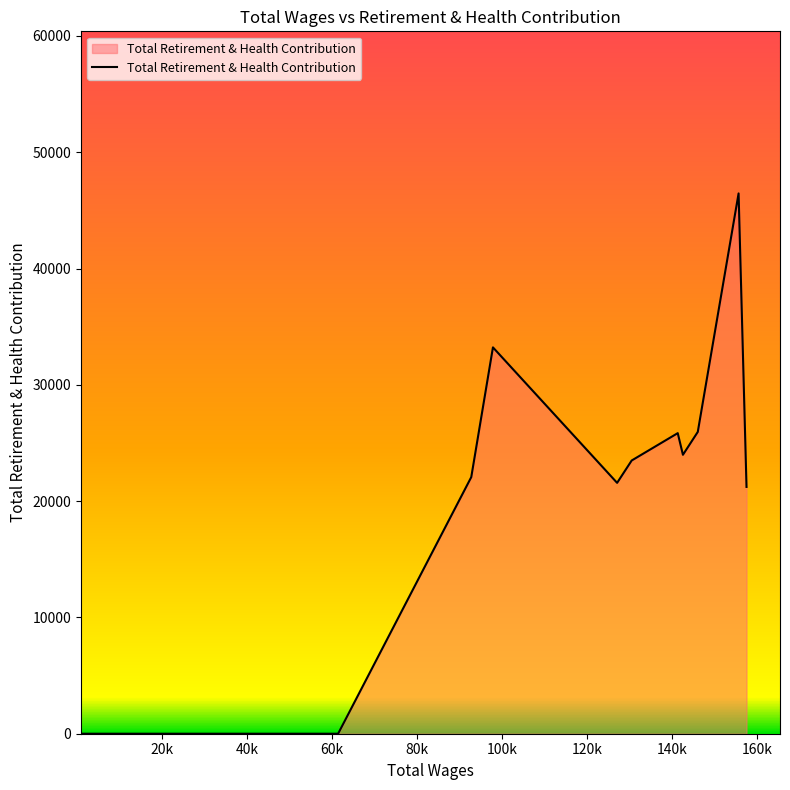

What is the difference between the maximum and minimum values?

46461